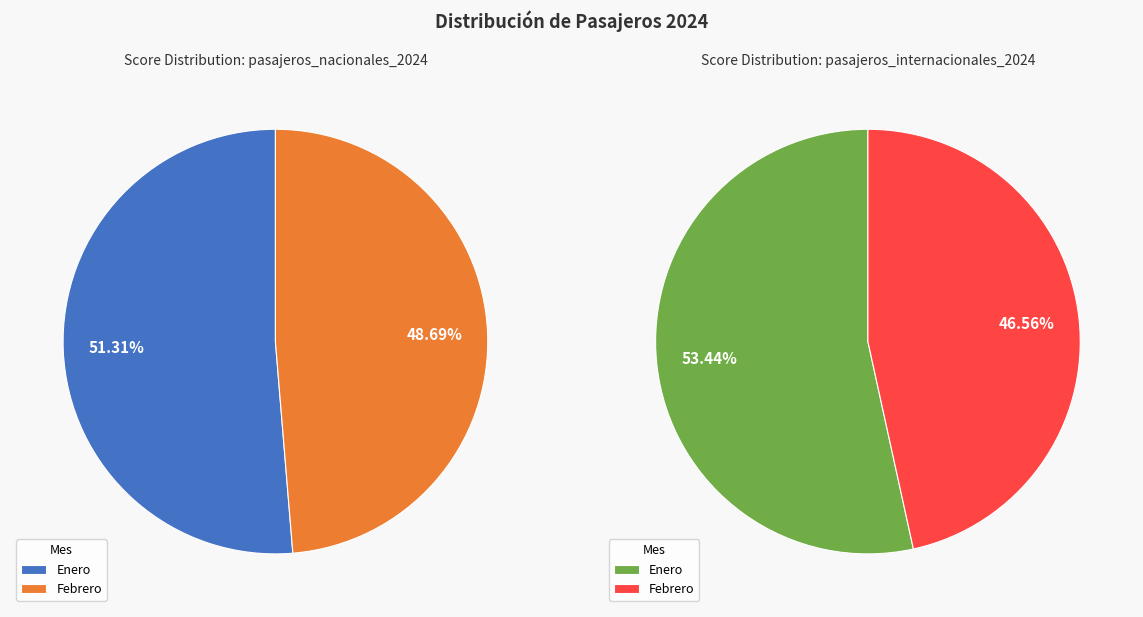

To the nearest percent, what percentage of the pie is Enero?

51%